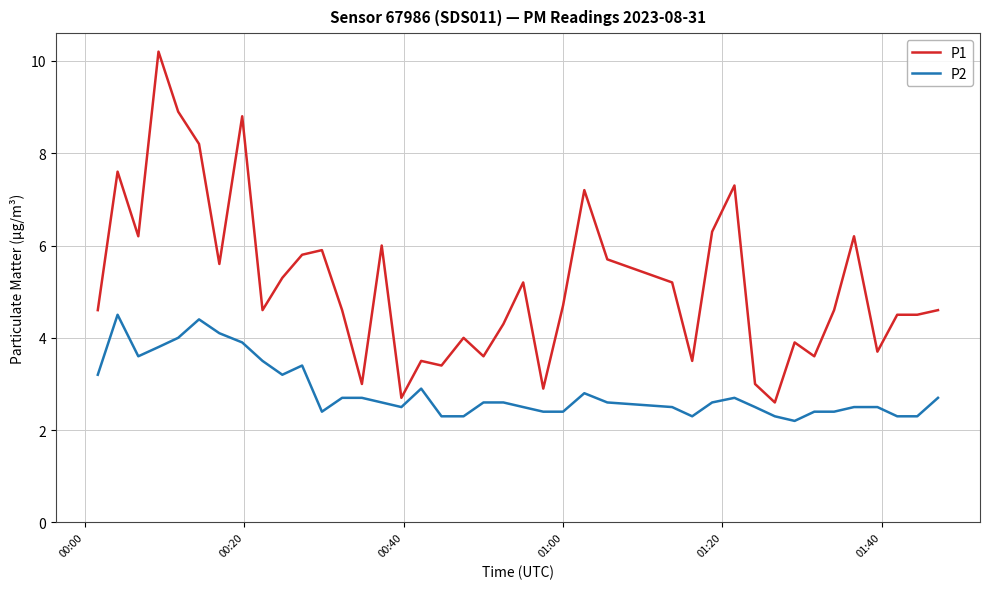

List the series in order of their peak value, lowest first.

P2, P1